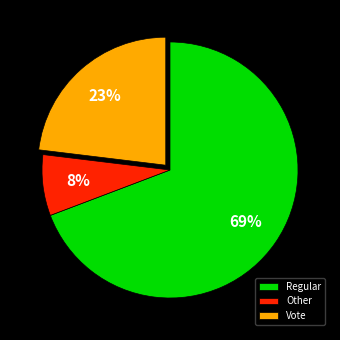

To the nearest percent, what portion does Regular represent?

69%